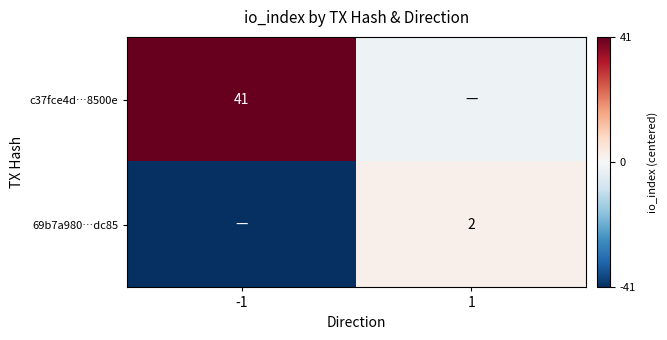

The value of c37fce4d…8500e at -1 is 41. True or false?

True